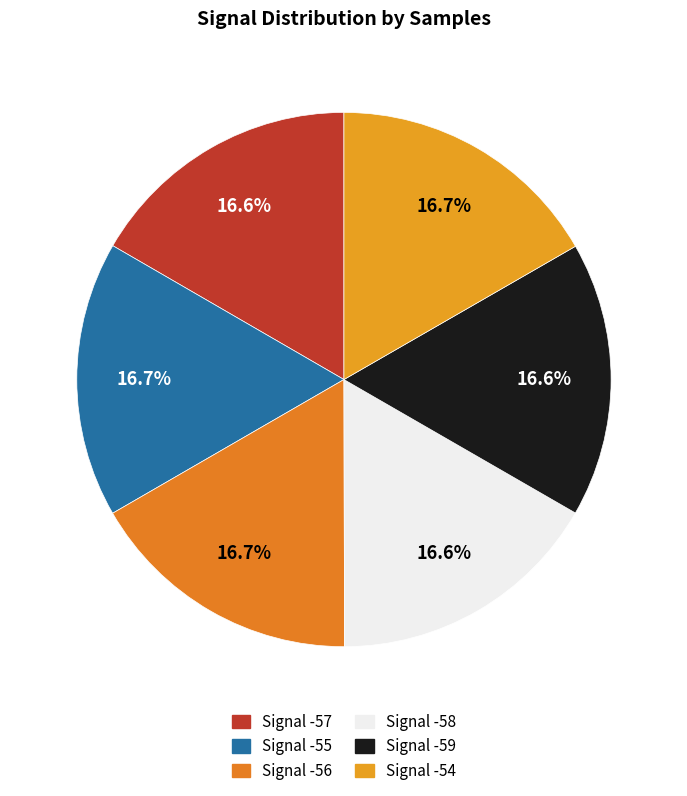

How many segments does this pie chart have?

6